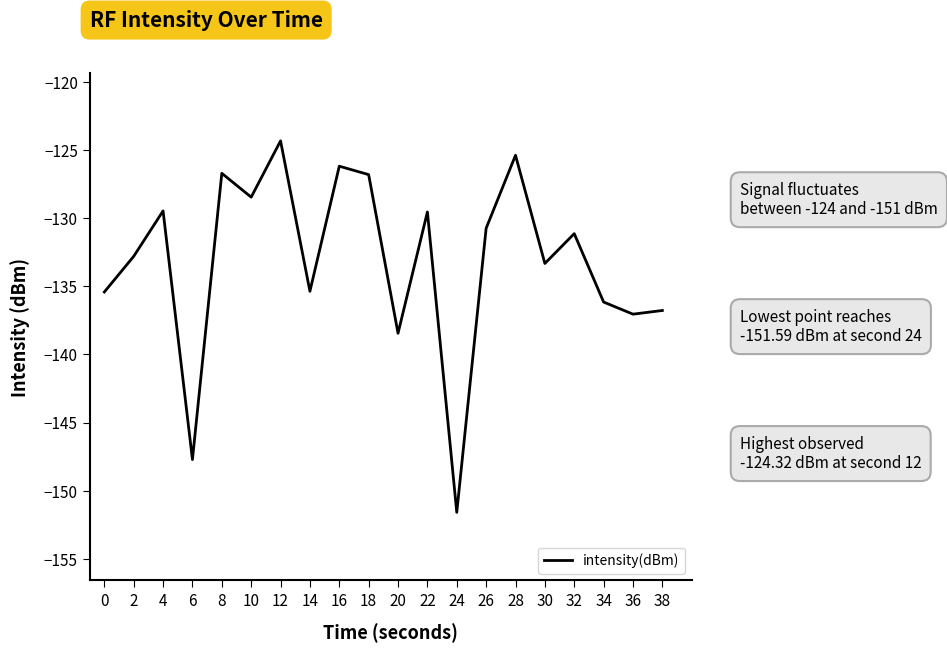

What is the change in value from 2 to 8?

+6.1